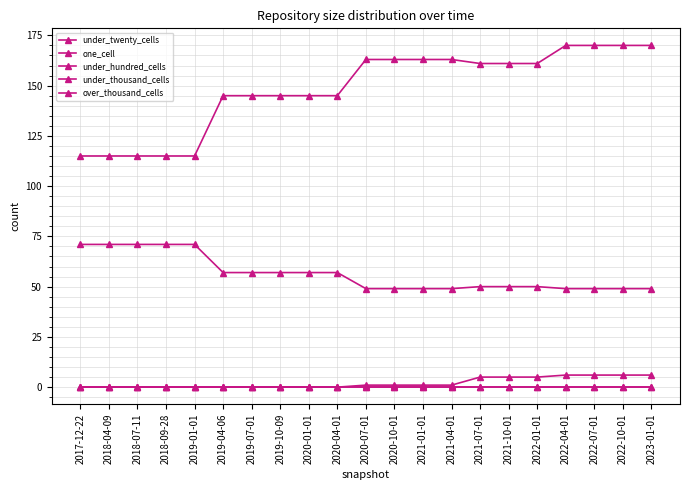

What position from the right is 2019-01-01?

17